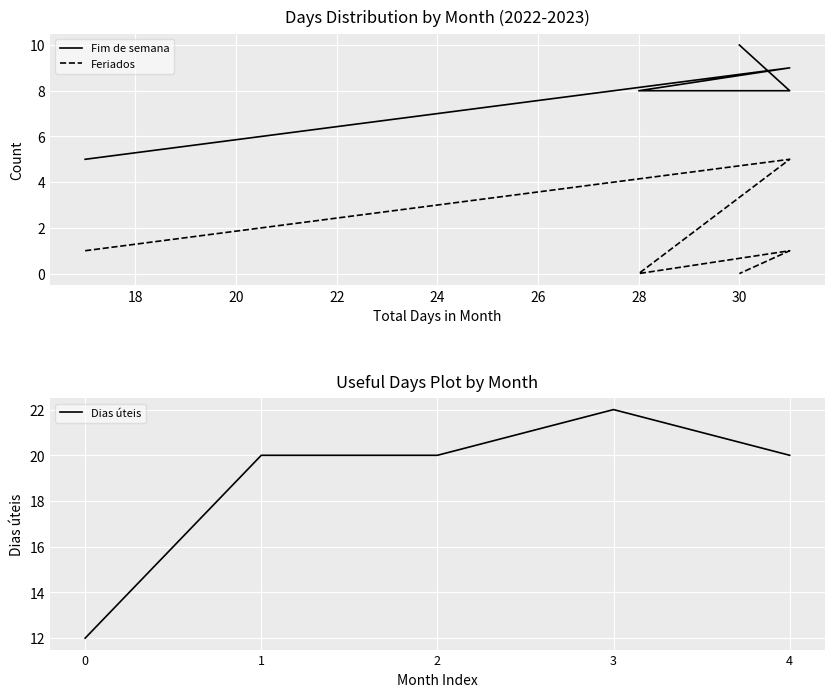

What is the value of the Fim de semana point at the 2nd from the left?

9